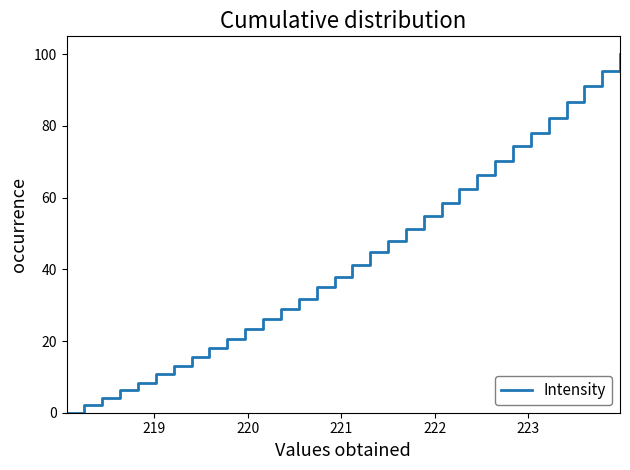

What is the difference between the maximum and minimum values?

100.0